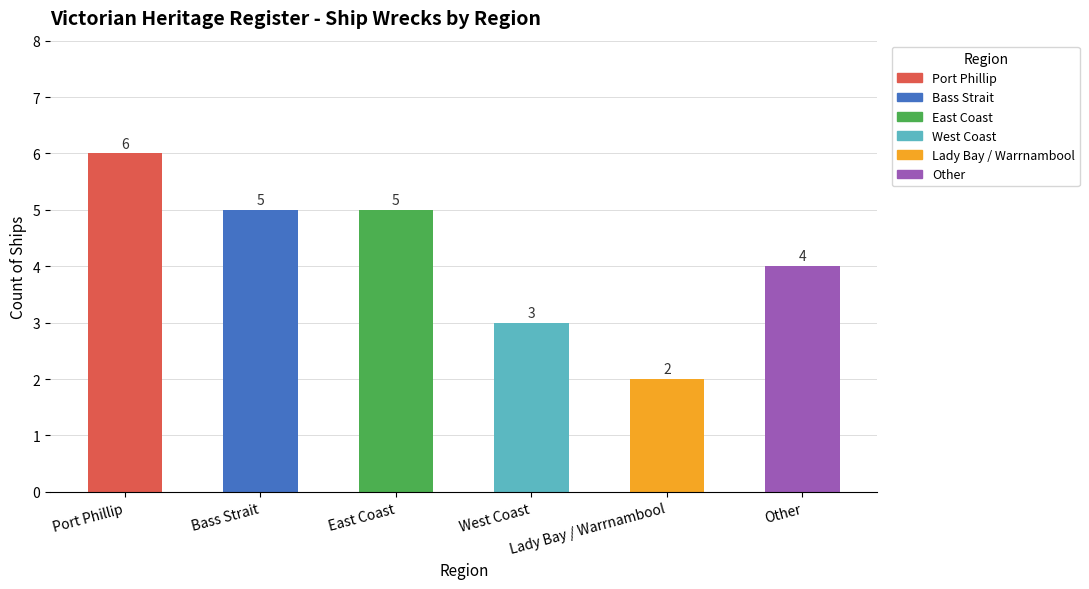

Count the number of data series in this chart.

1